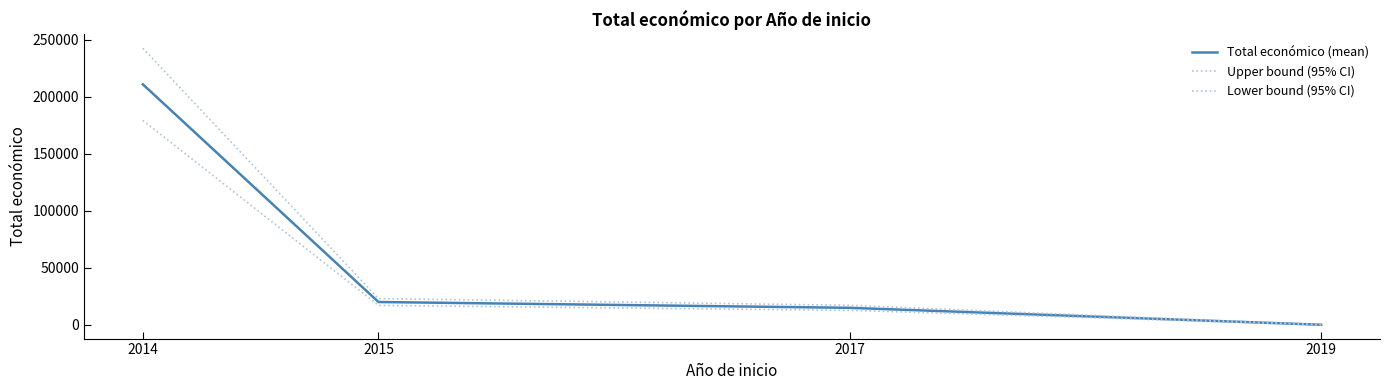

Is this an area chart (filled region under the line)?

No